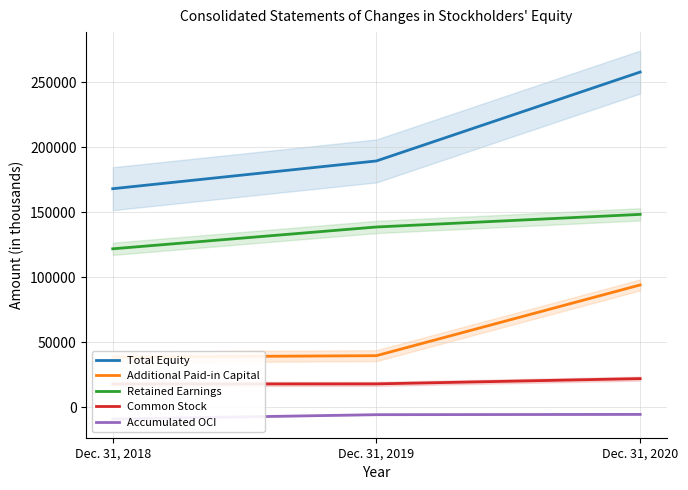

Rank the categories by Common Stock value from lowest to highest.

Dec. 31, 2018, Dec. 31, 2019, Dec. 31, 2020